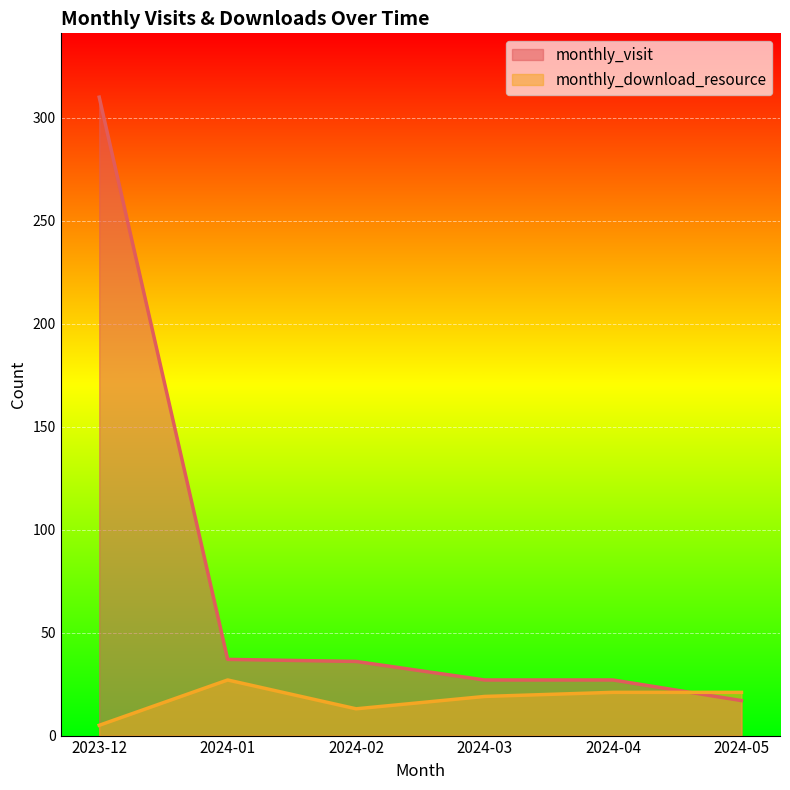

List the series in order of their overall mean, lowest first.

monthly_download_resource, monthly_visit